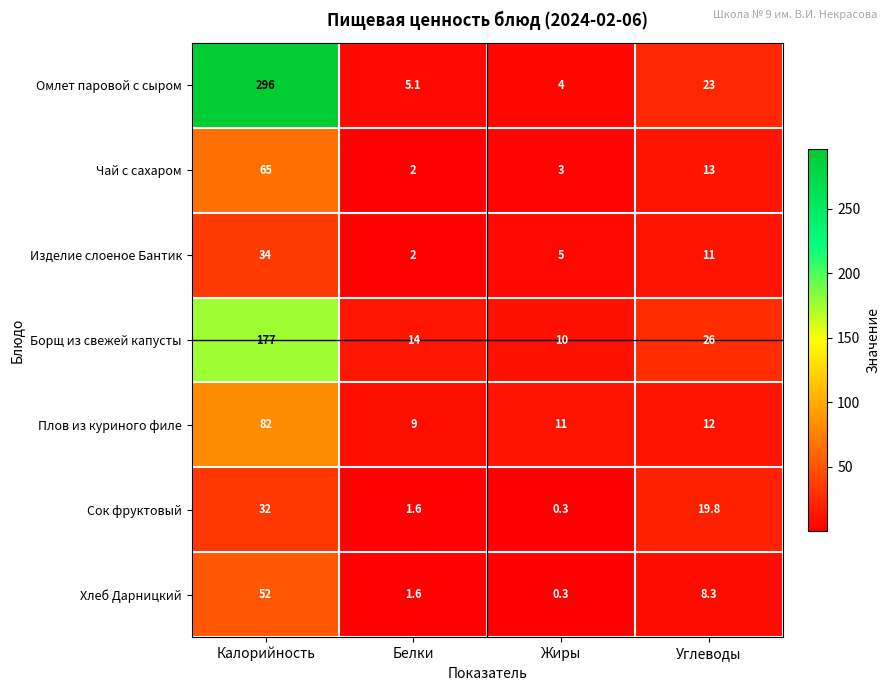

List the series in order of their peak value, highest first.

Омлет паровой с сыром, Борщ из свежей капусты, Плов из куриного филе, Чай с сахаром, Хлеб Дарницкий, Изделие слоеное Бантик, Сок фруктовый